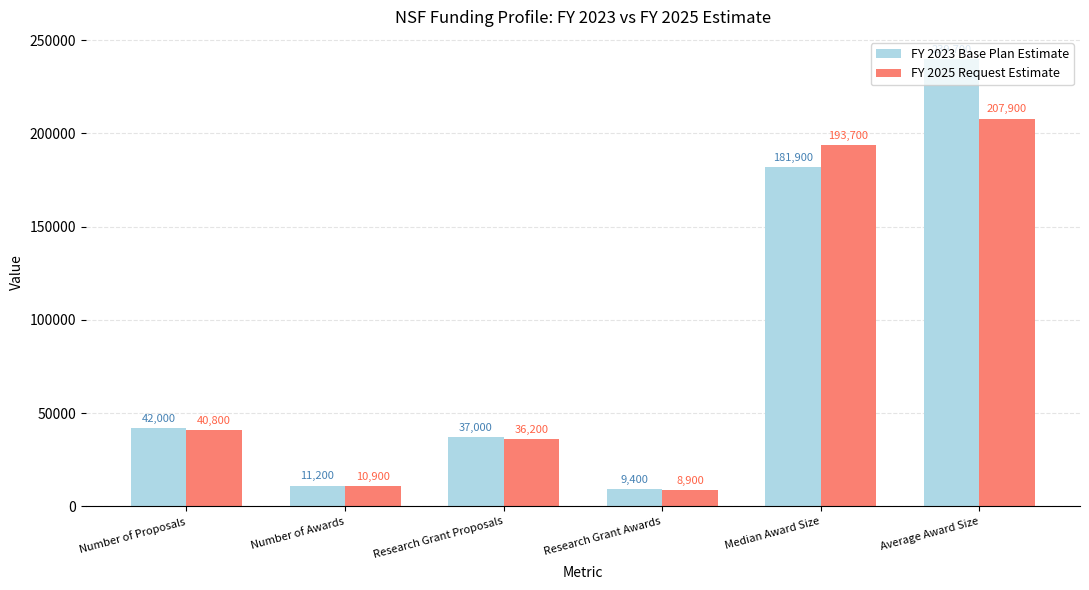

At Median Award Size, list the series in order from smallest to largest.

FY 2023 Base Plan Estimate, FY 2025 Request Estimate